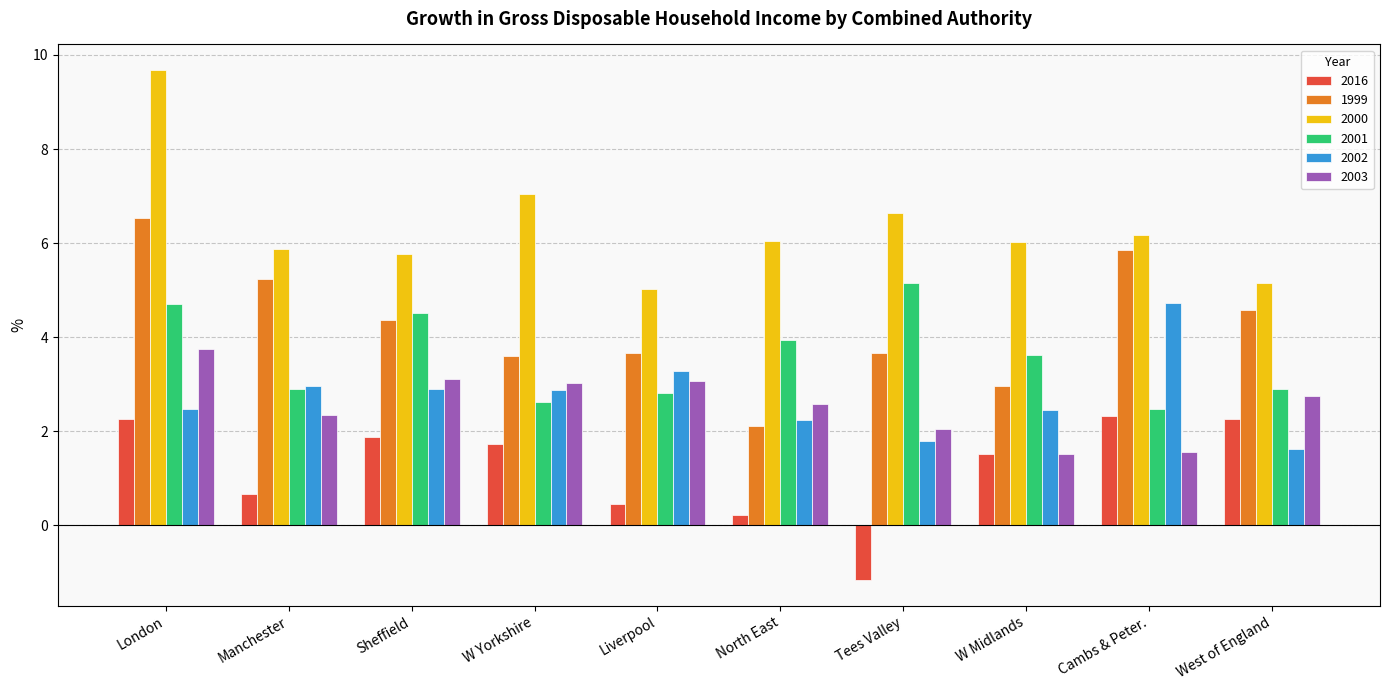

What is the difference between the maximum and minimum values in the 2003 series?

2.2